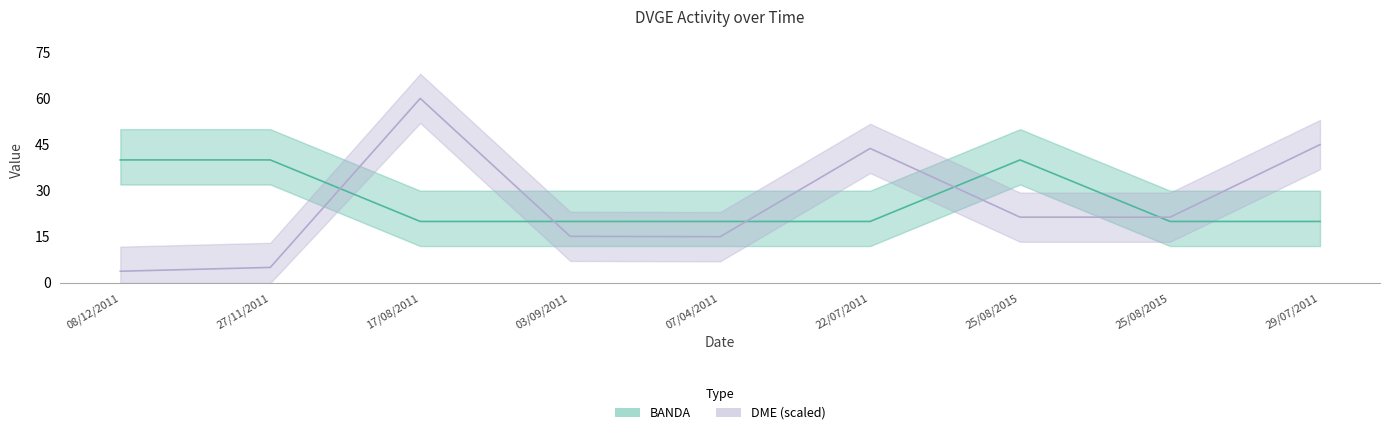

List the series in order of their peak value, highest first.

DME, BANDA